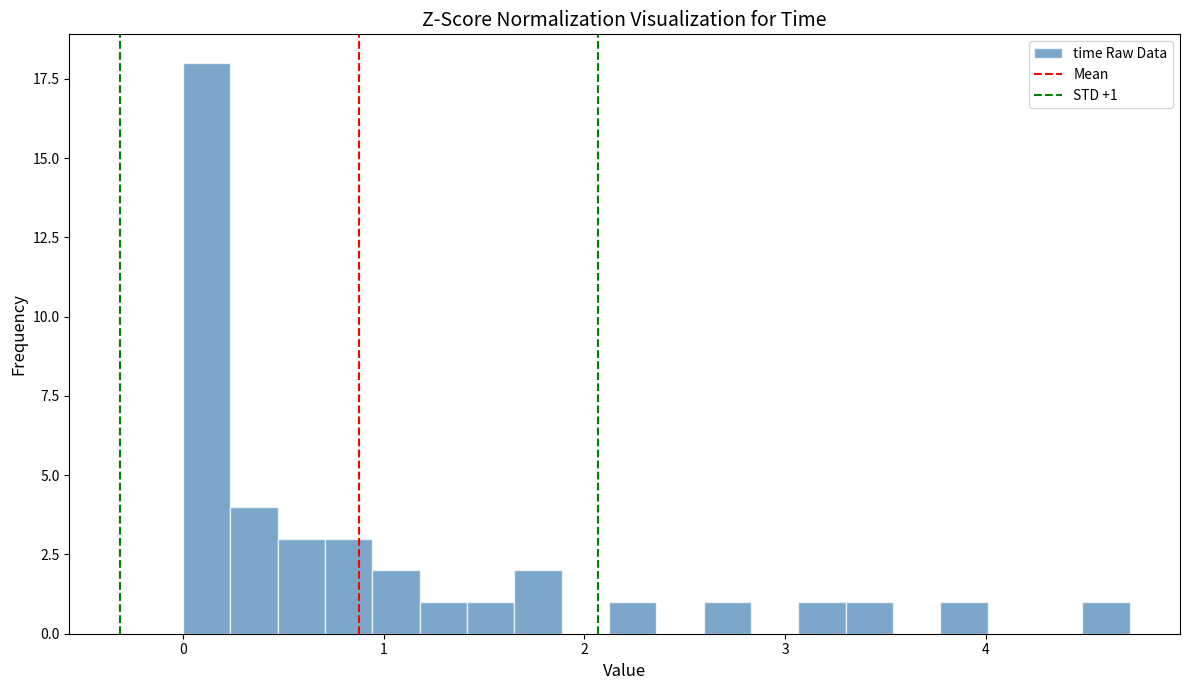

Around what value on the x-axis is the tallest bar? Give the approximate position of its centre, as read against the axis.

0.1